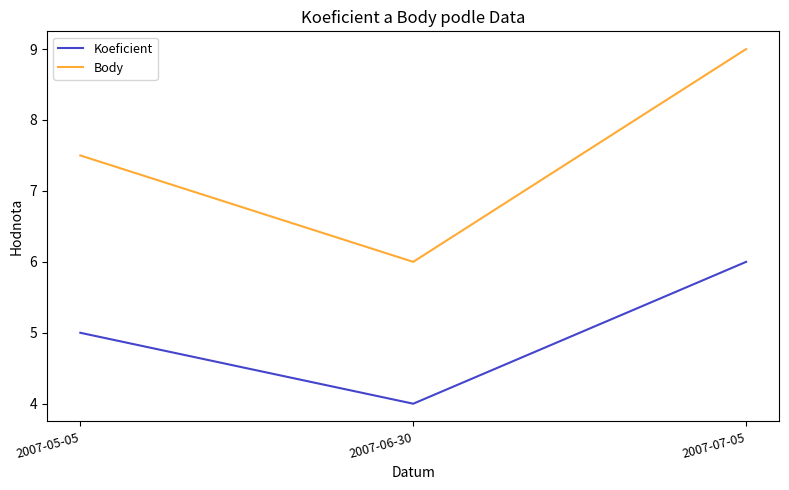

The Body series shows 6.2 at 2007-07-05. True or false?

False